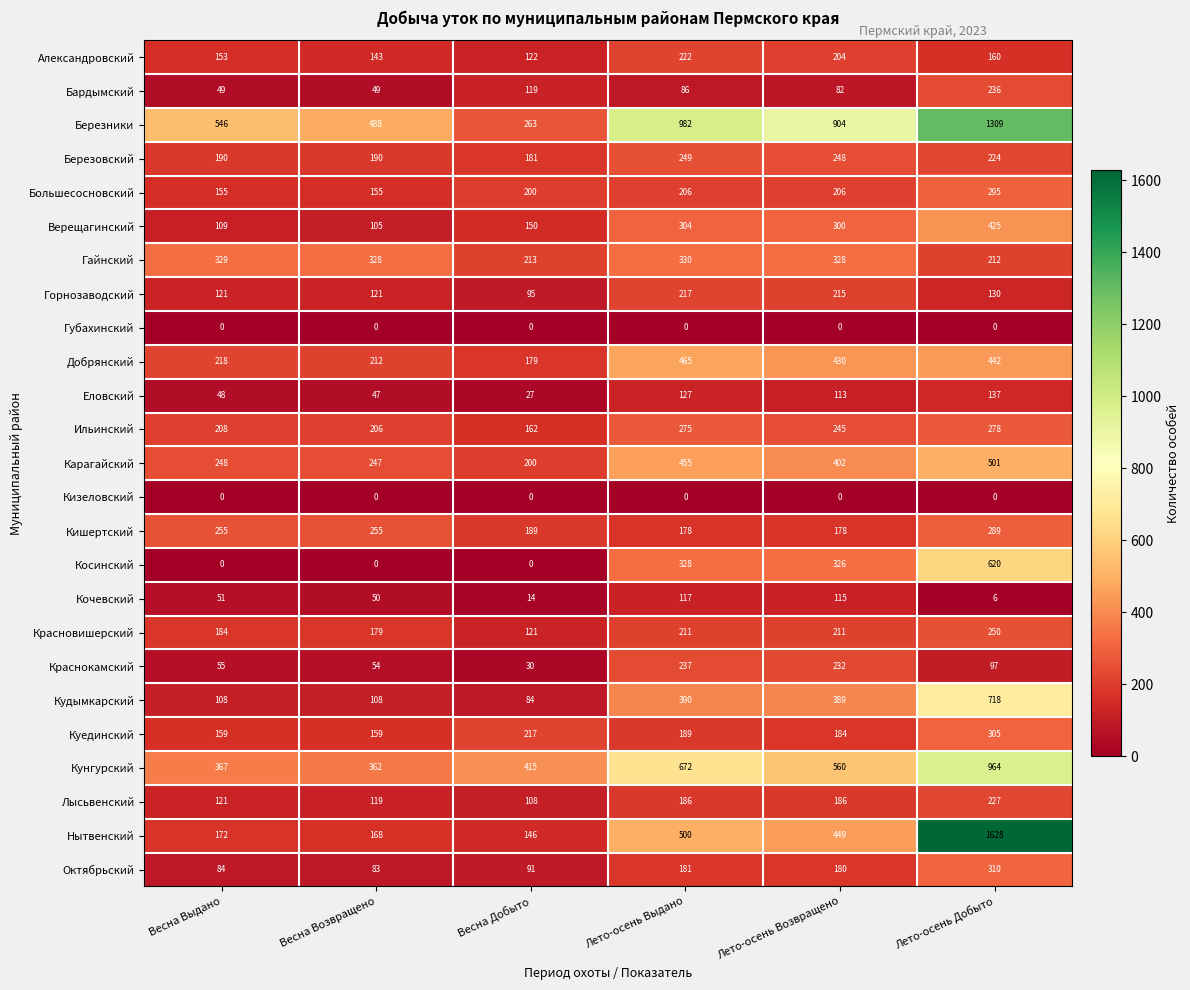

Which series changed the most between Весна Выдано and Лето-осень Добыто?

Нытвенский